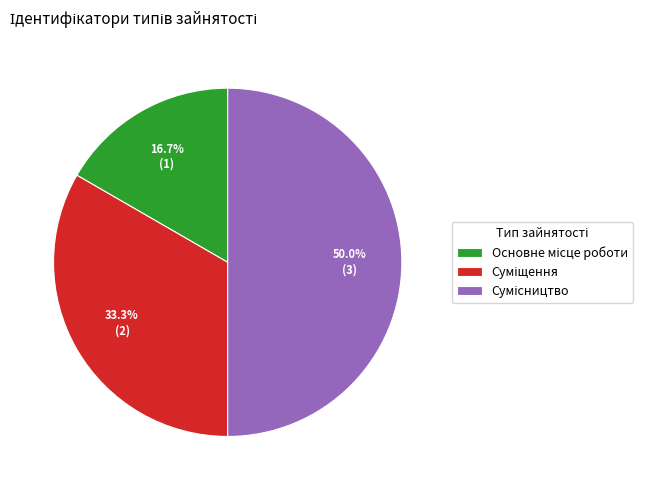

Count the number of slices in the pie.

3